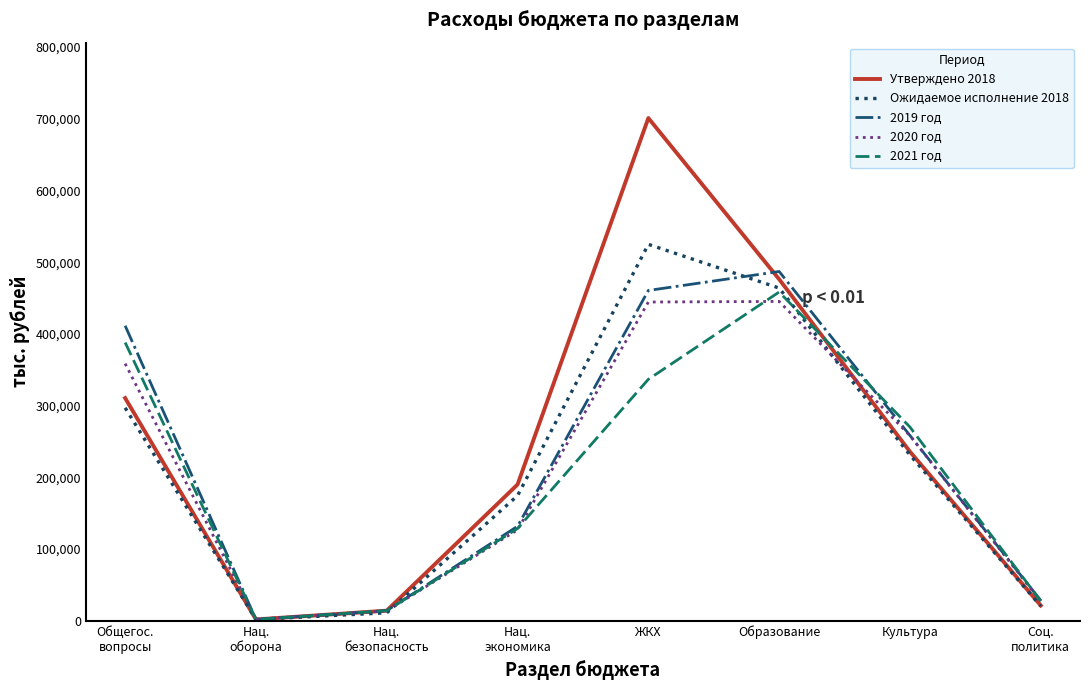

What is the total value across all series at Соц.
политика?

125064.7